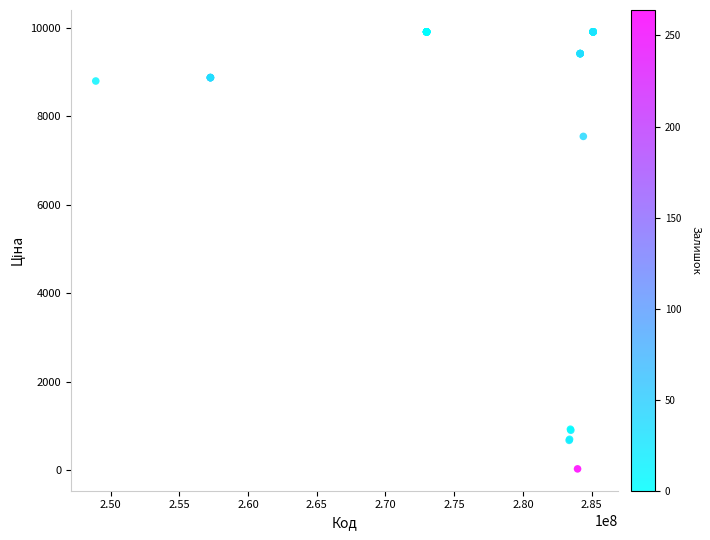

What Y value in the scatter plot is closest to 4970?

7545.9